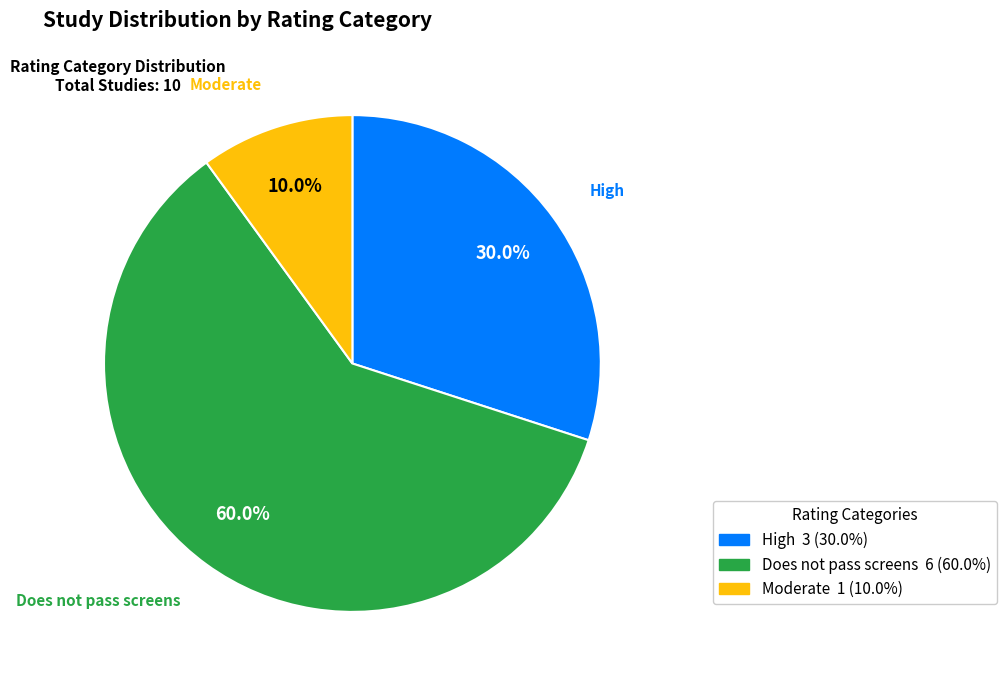

Is there any slice that represents more than half of the pie?

Yes